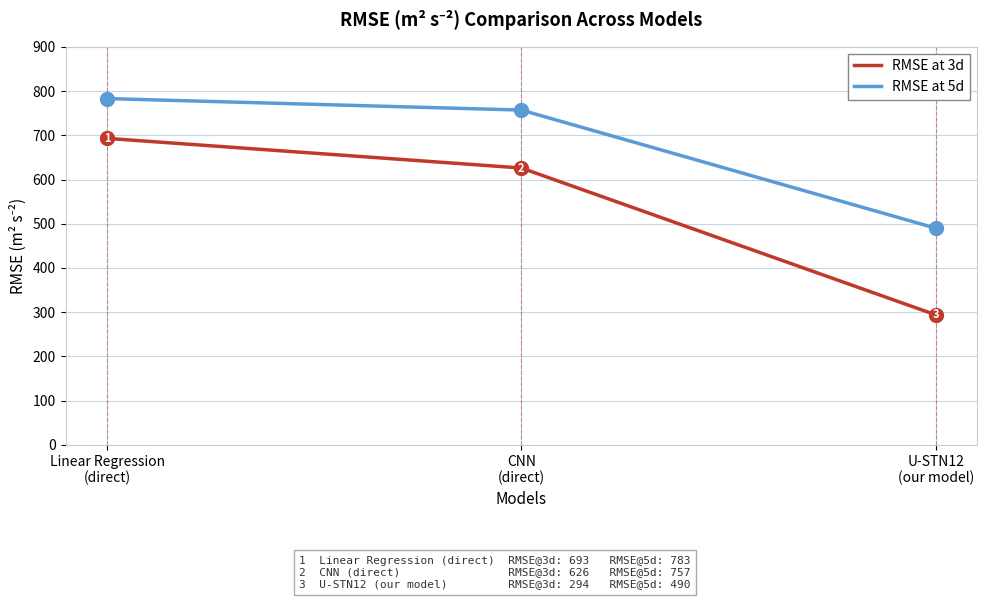

Which series has the widest spread of values?

RMSE at 3d